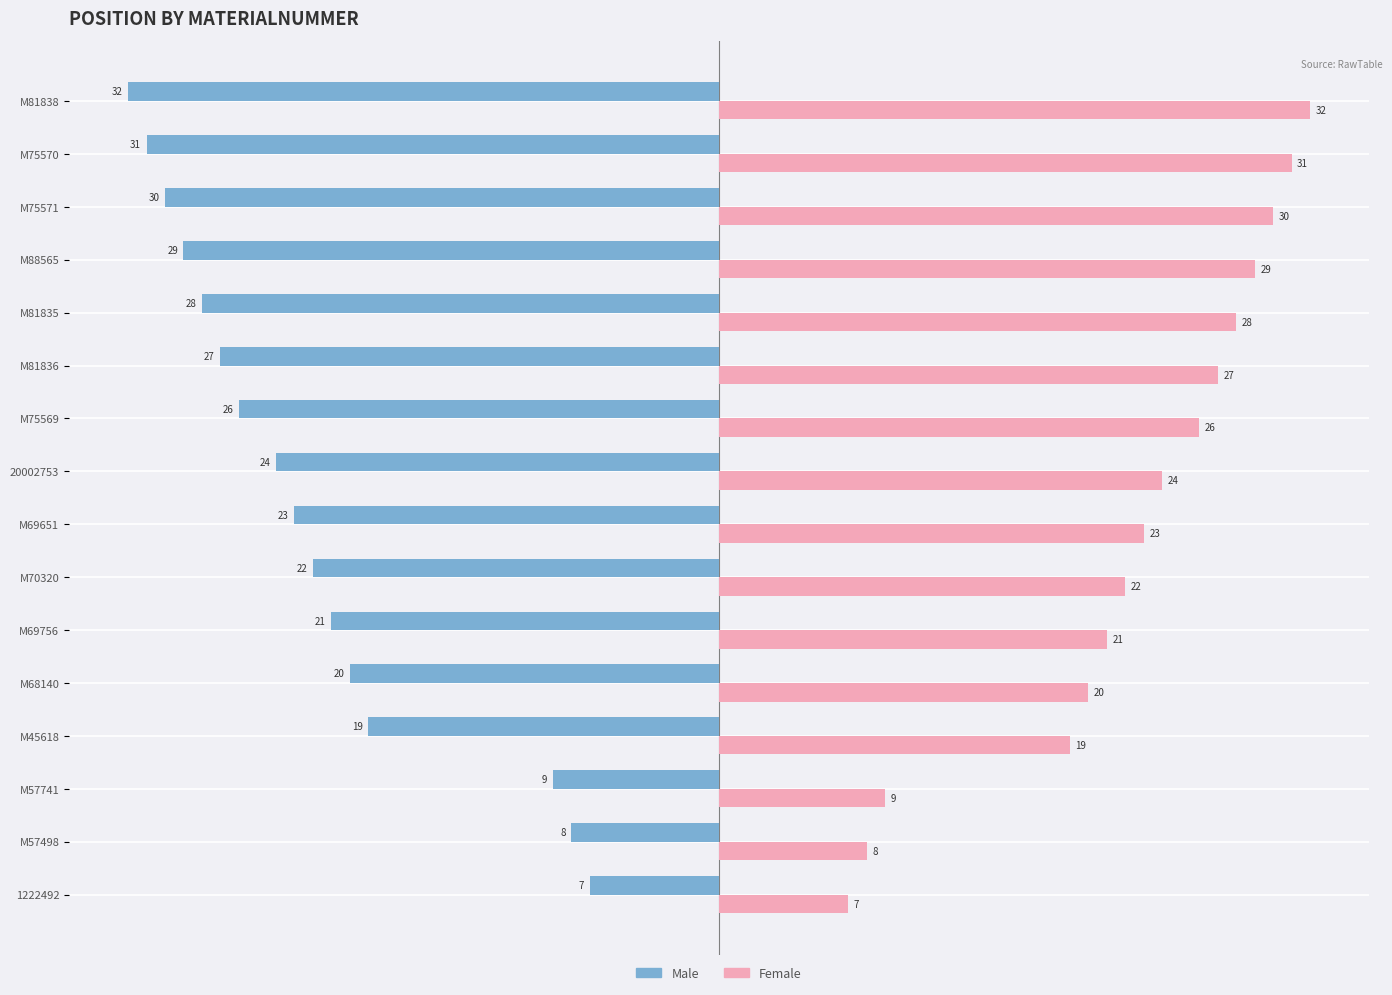

At which label is Male closest to -19?

M45618